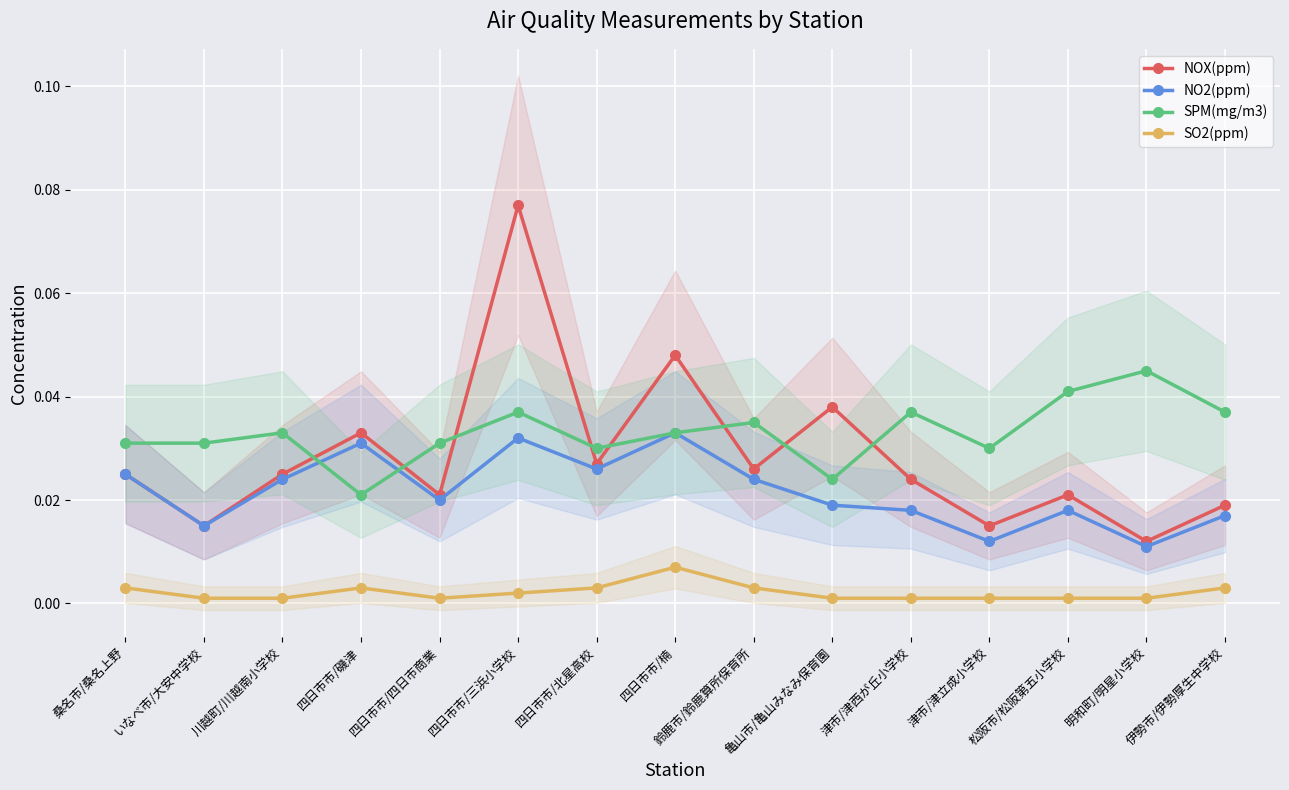

Between 桑名市/桑名上野 and 松阪市/松阪第五小学校, which is larger?

桑名市/桑名上野